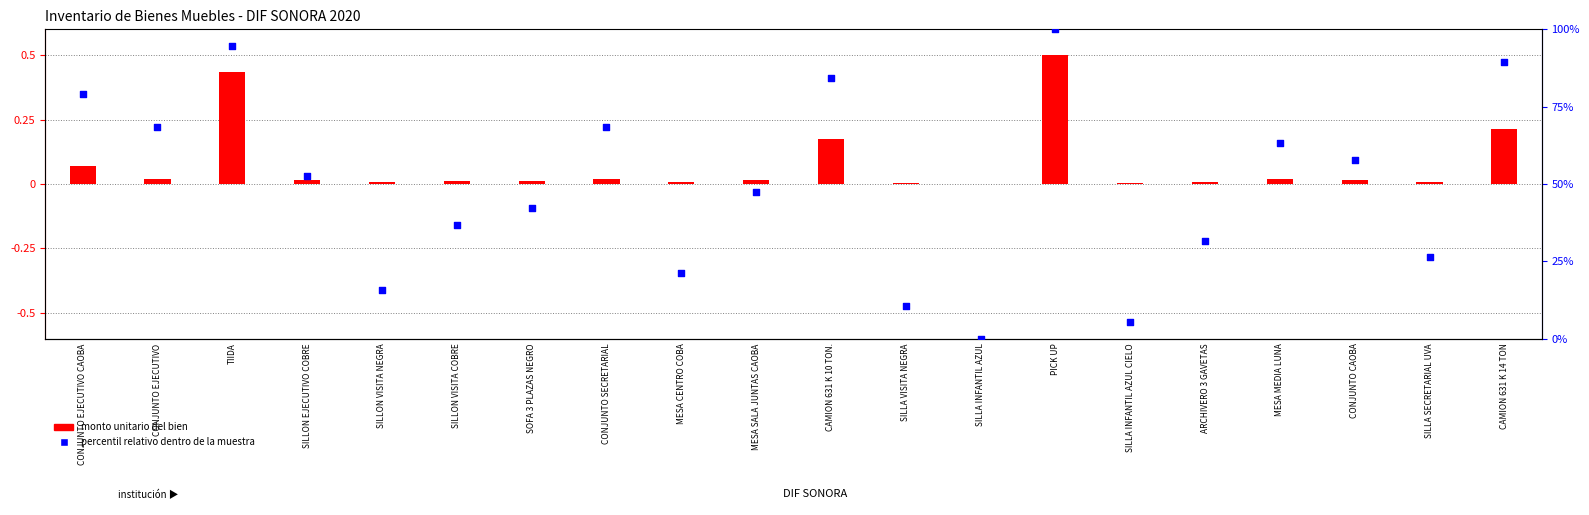

Which series reaches the minimum Y coordinate?

percentil relativo dentro de la muestra